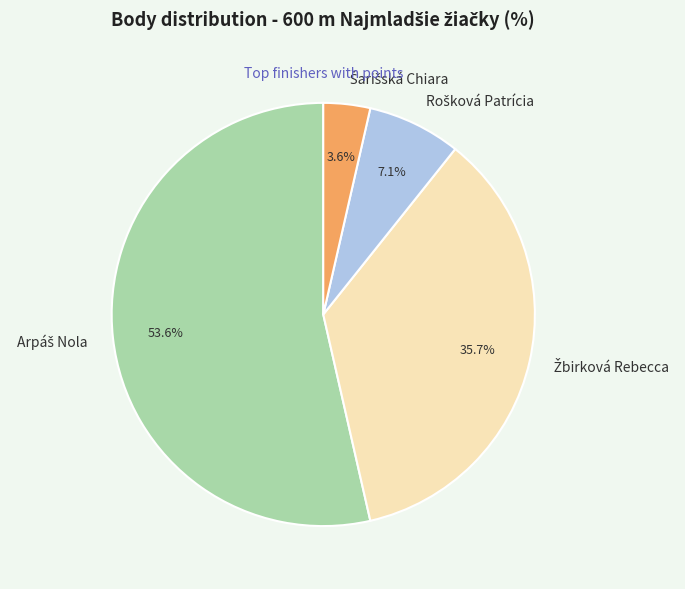

True or false: Žbirková Rebecca accounts for 36% of the total.

True